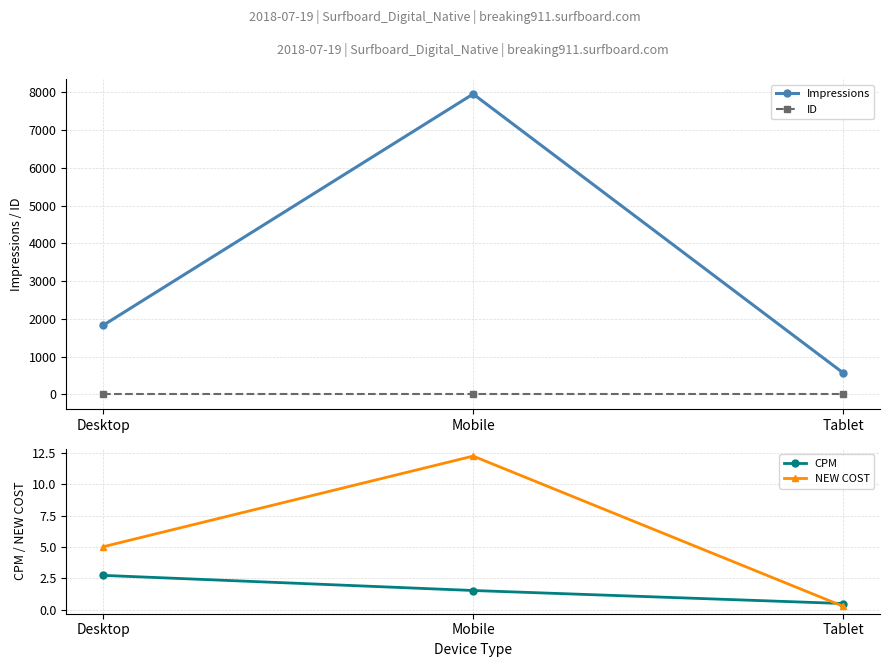

At which label does ID reach its peak?

Desktop